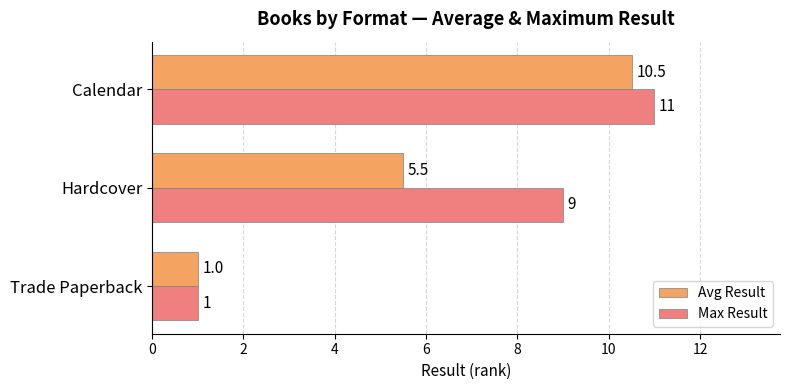

Which category has the highest value across all series?

Calendar